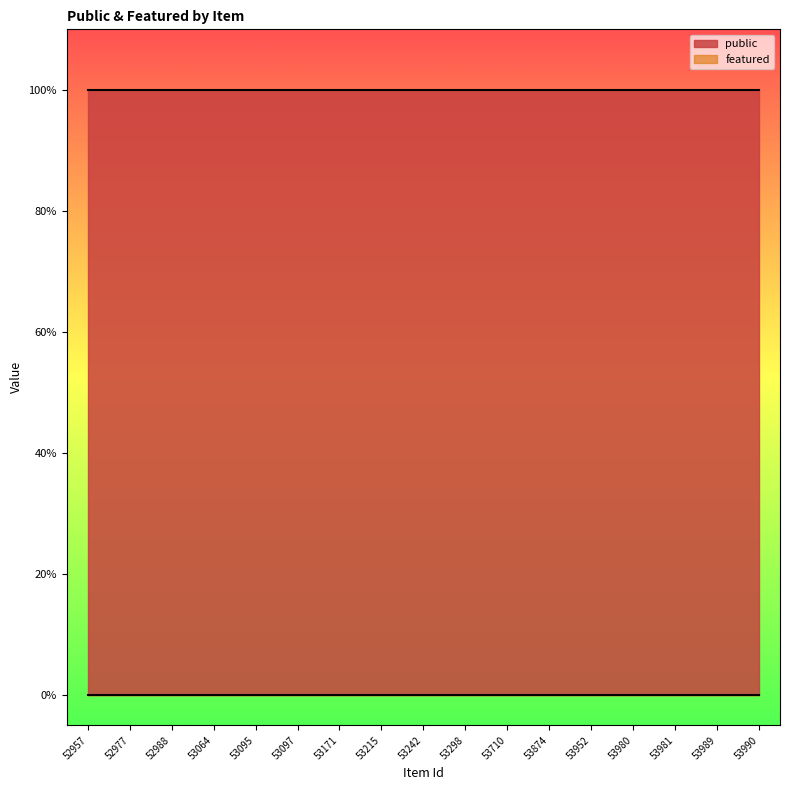

Rank the series at 53710 from highest to lowest value.

public, featured